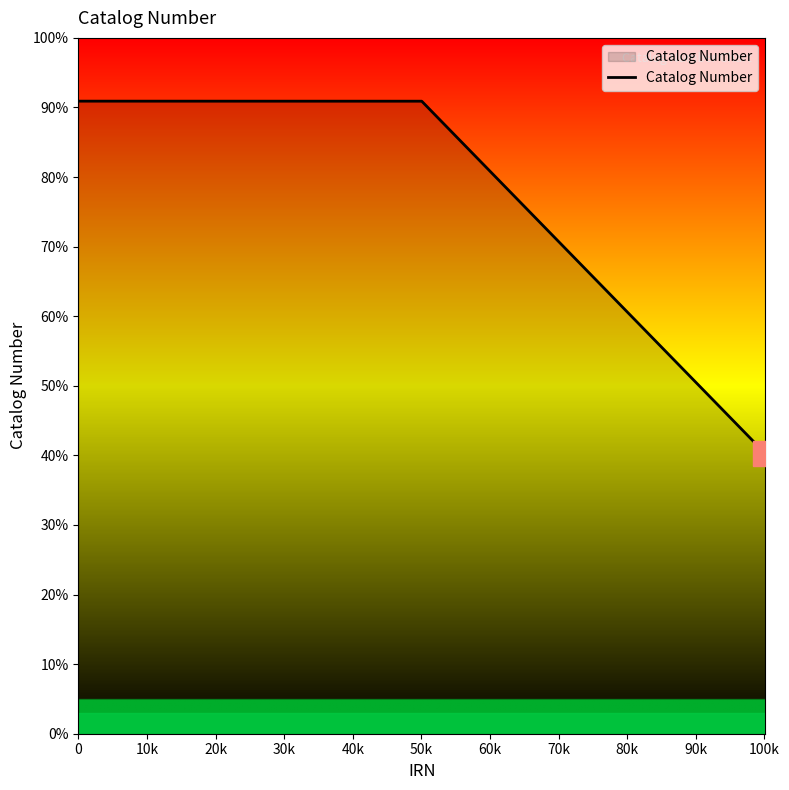

Is this an area chart (filled region under the line)?

No